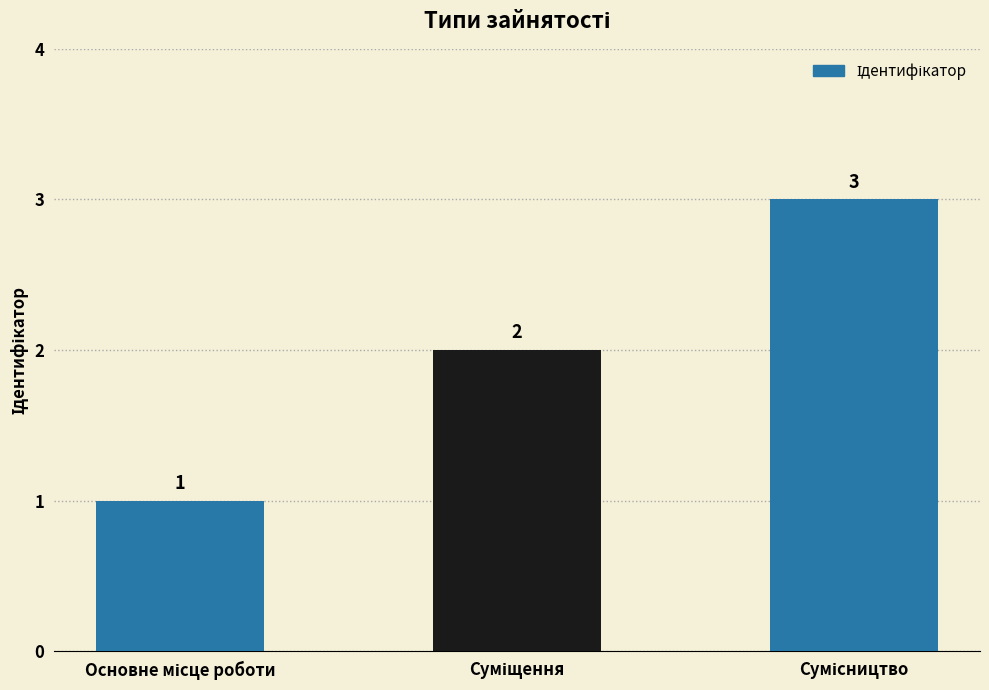

What is the value of the 3rd bar from the left?

3